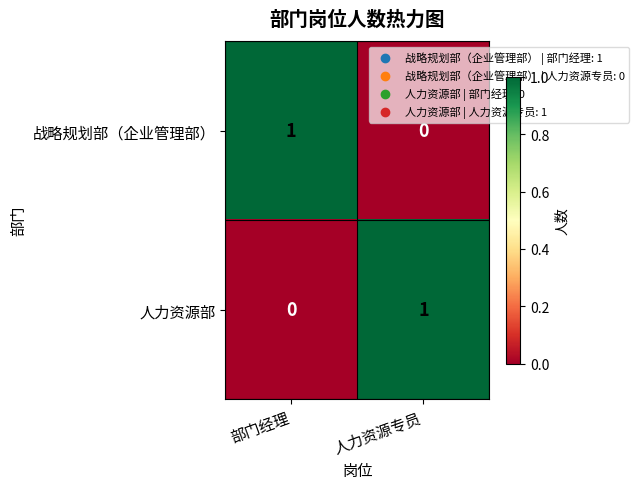

How many categories are shown in the chart?

2